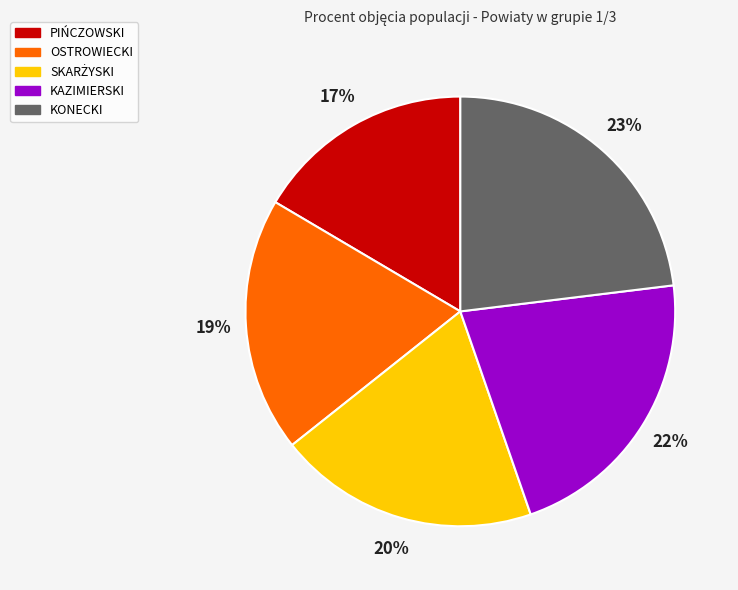

What is the largest slice in the pie chart?

KONECKI